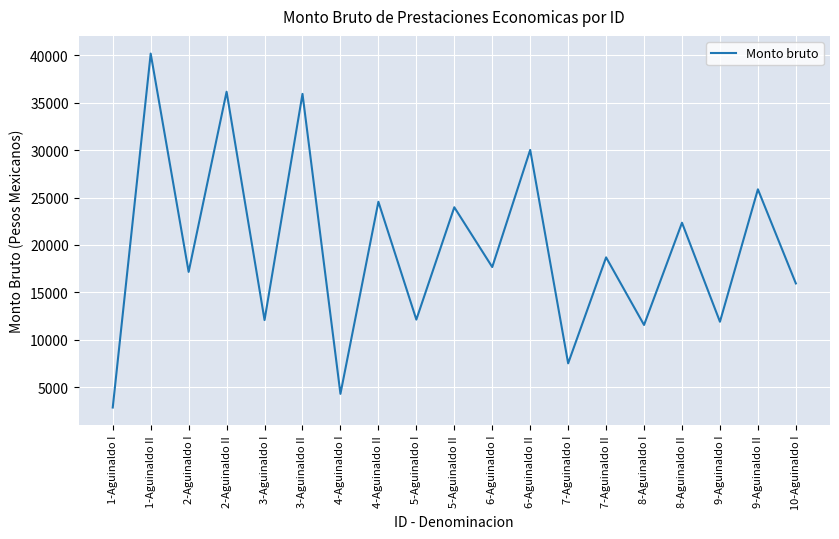

What is the approximate value at 7-Aguinaldo I?

7524.3